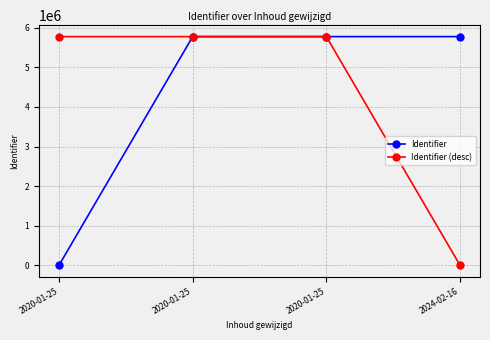

How many values in Identifier are above zero?

3